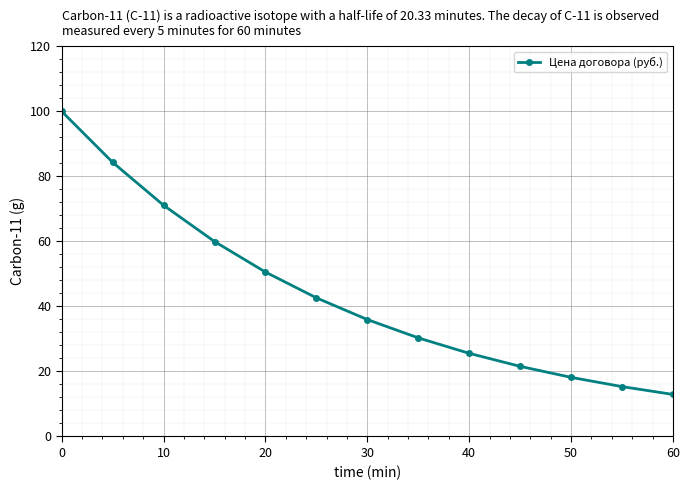

True or false: there are more than 0 points higher than both neighbors.

False